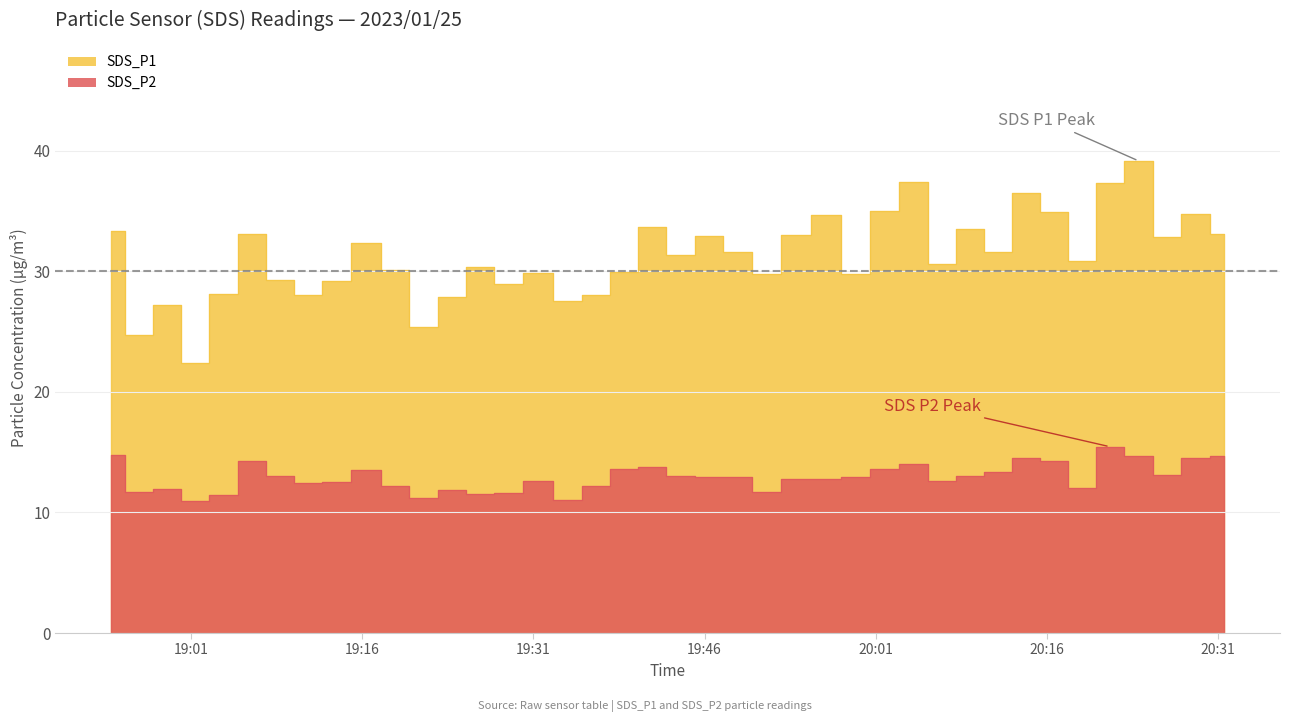

Count the number of categories in the chart.

40